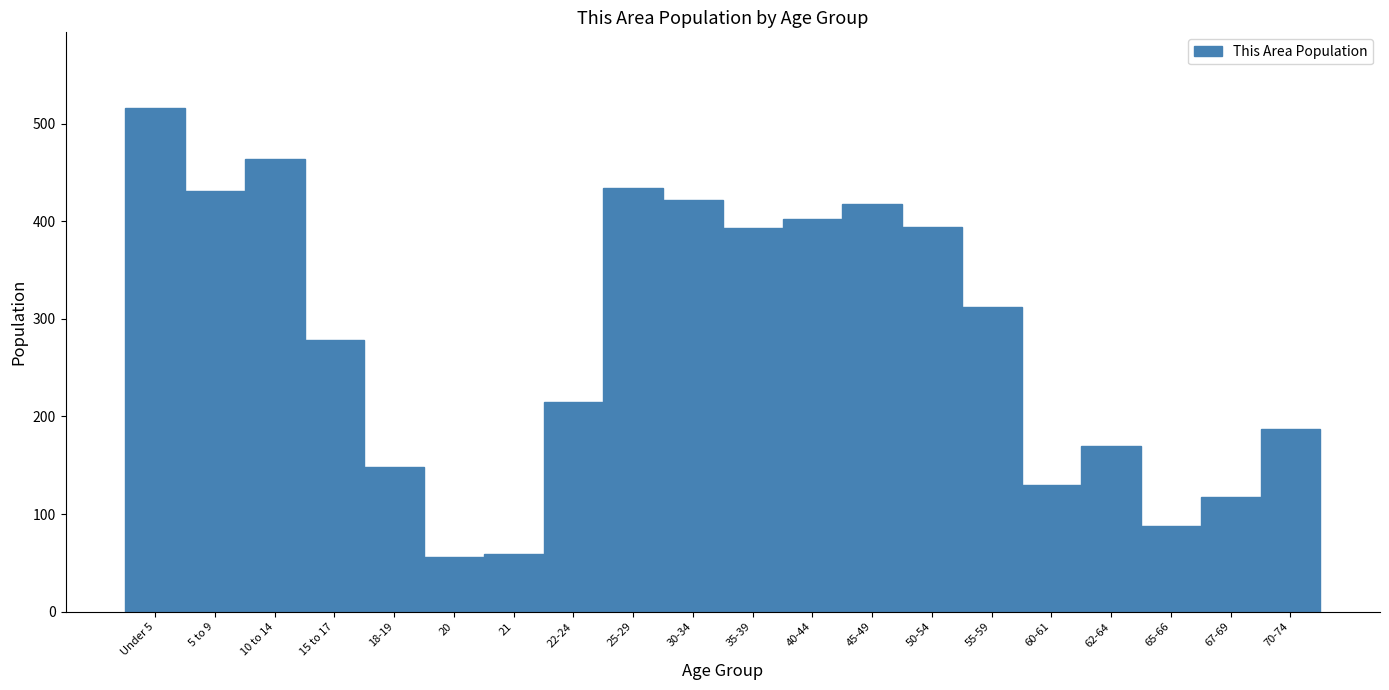

Where is the data nearest to the value 286?

15 to 17